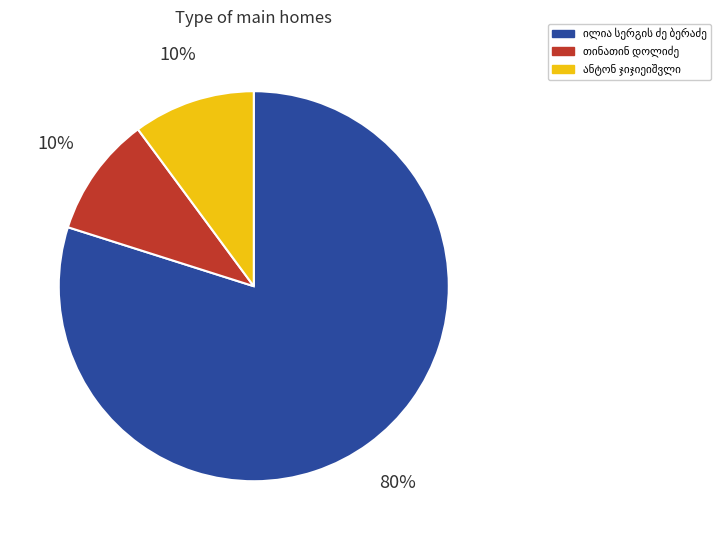

To the nearest percent, what is the average slice percentage?

33%